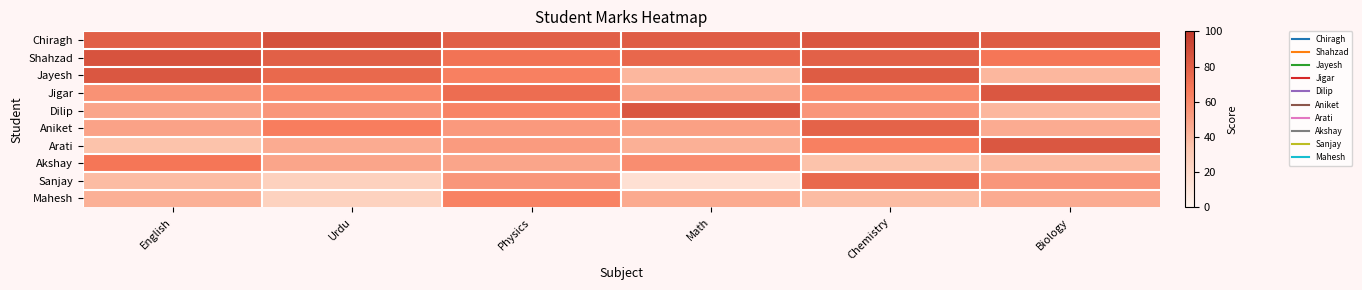

What is the minimum value shown in the chart?

15